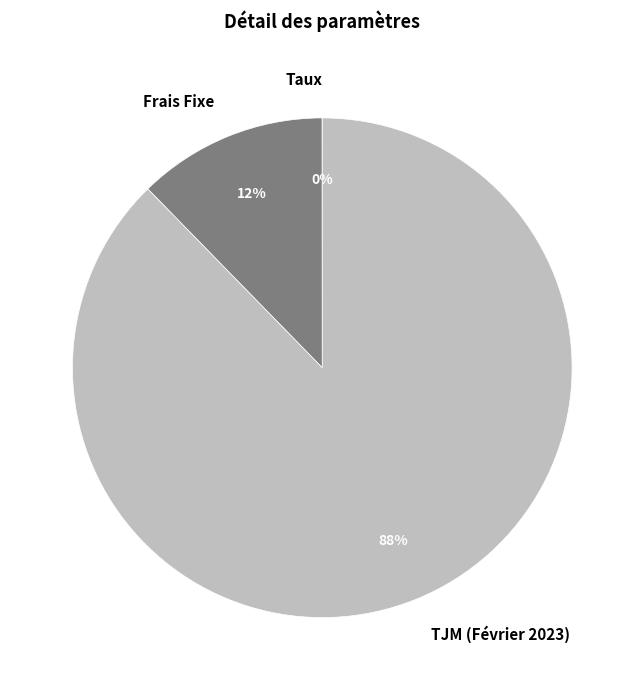

Does any single category account for the majority?

Yes